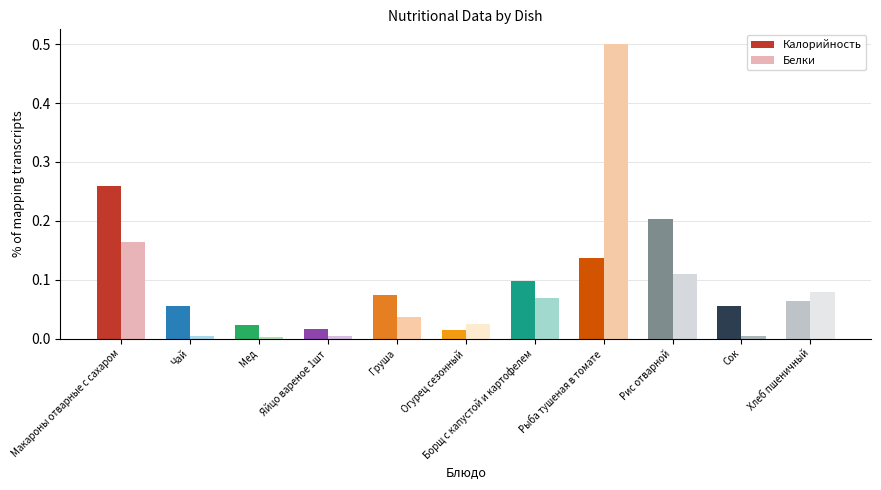

The value of Калорийность at Борщ с капустой и картофелем is 0.2. True or false?

False